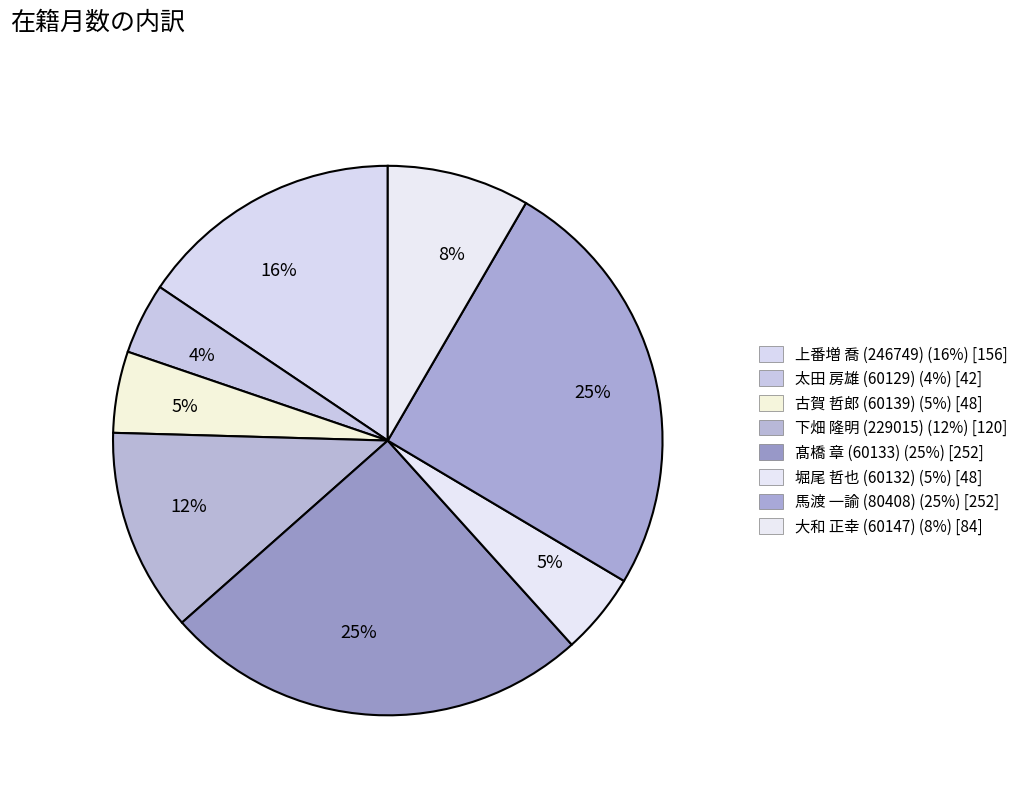

Rank the categories by value from lowest to highest.

太田 房雄 (60129), 古賀 哲郎 (60139), 堀尾 哲也 (60132), 大和 正幸 (60147), 下畑 隆明 (229015), 上番増 喬 (246749), 髙橋 章 (60133), 馬渡 一諭 (80408)